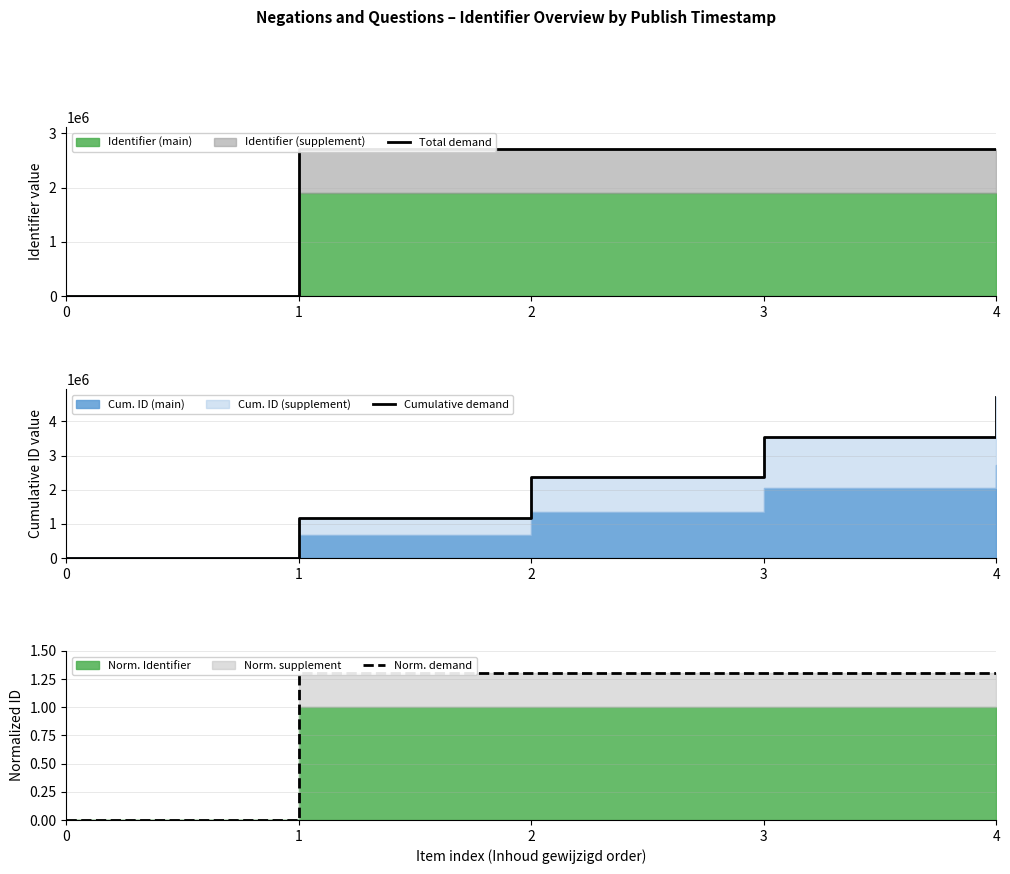

What is the average value of the Norm. demand series?

1.0